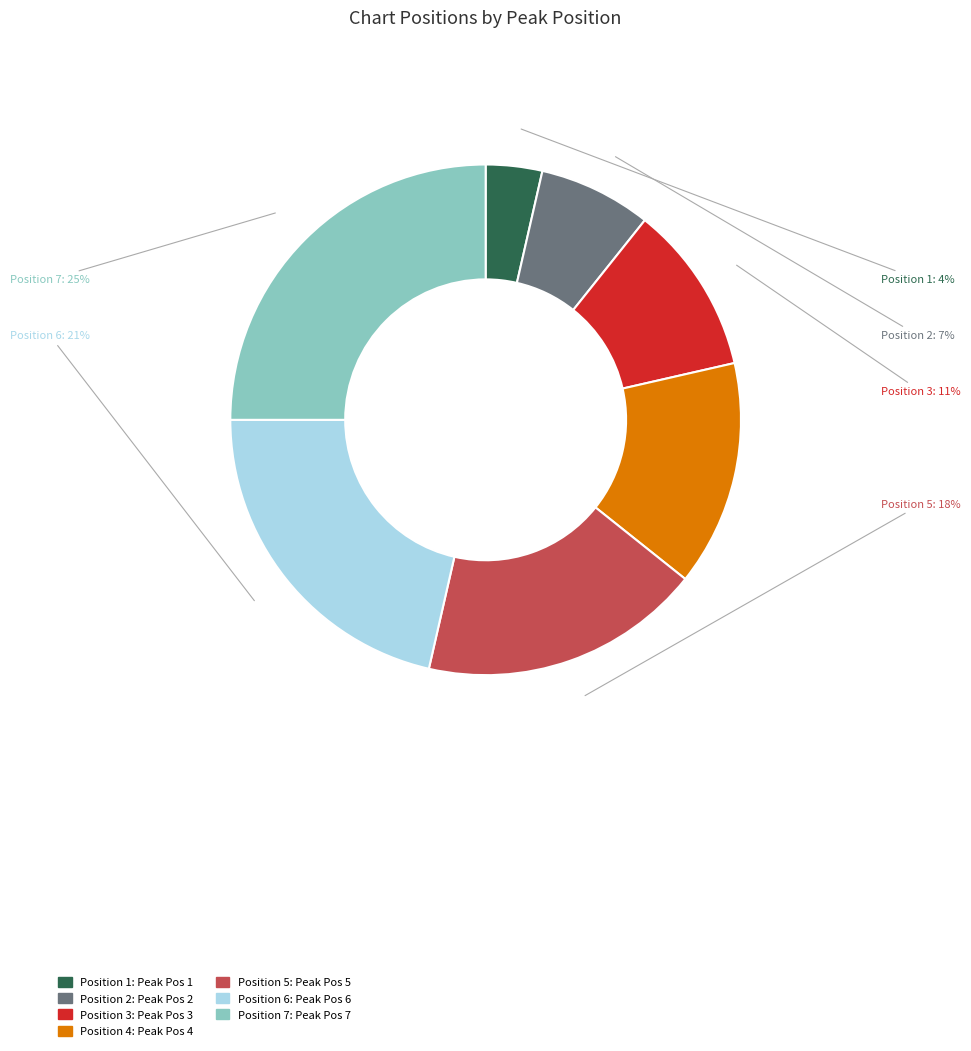

True or false: Position 7 accounts for 17% of the total.

False